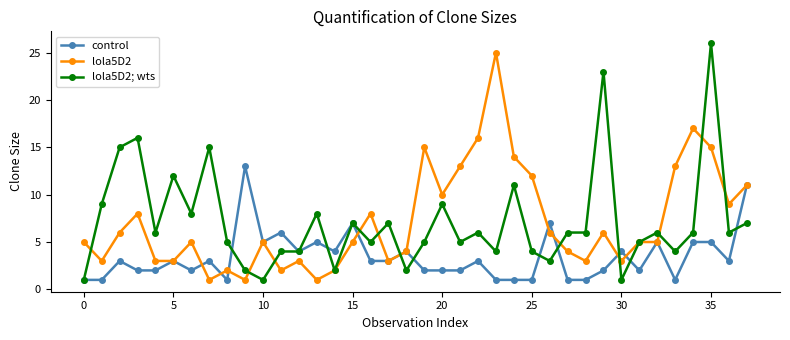

Rank the series by their maximum value, from lowest to highest.

control, lola5D2, lola5D2; wts